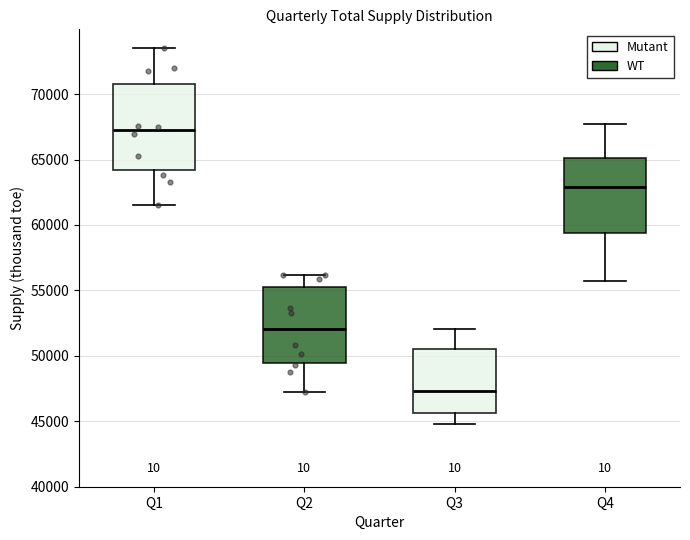

Reading left to right, read every box against the y-axis: the position of its median line, the range the box covers, and the ends of its whiskers. The values are not printed on the chart, so give them approximately, as read against the axis.

Q1: median 67000, box 64000 to 71000, whiskers 61500 to 73500
Q2: median 52000, box 49500 to 55500, whiskers 47000 to 56000
Q3: median 47500, box 45500 to 50500, whiskers 45000 to 52000
Q4: median 63000, box 59500 to 65000, whiskers 55500 to 67500